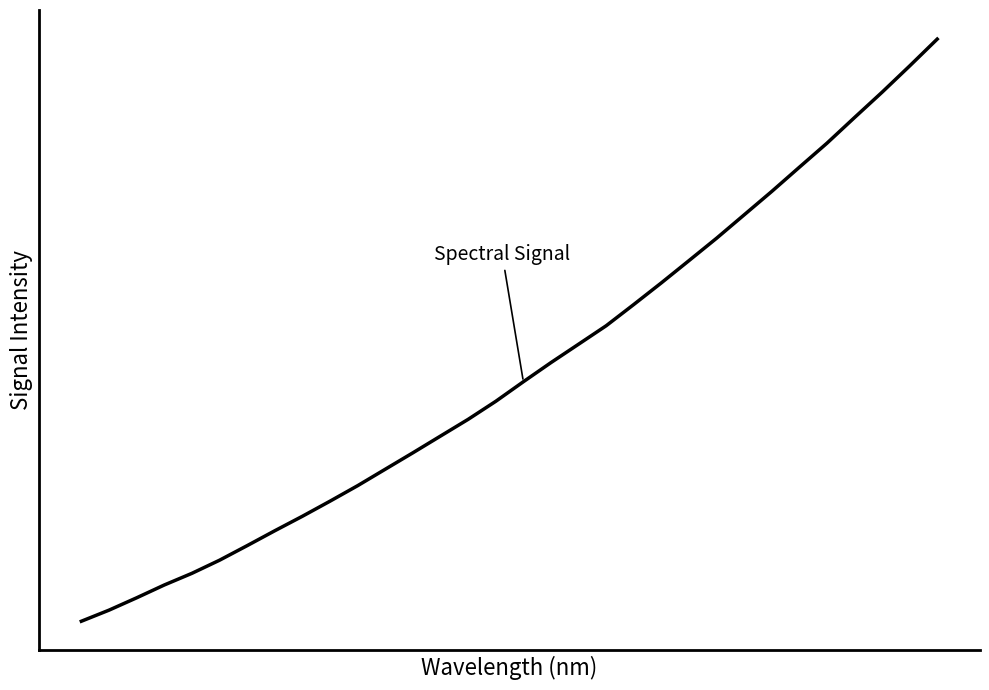

What is the difference between the maximum and second lowest values?

1518.1